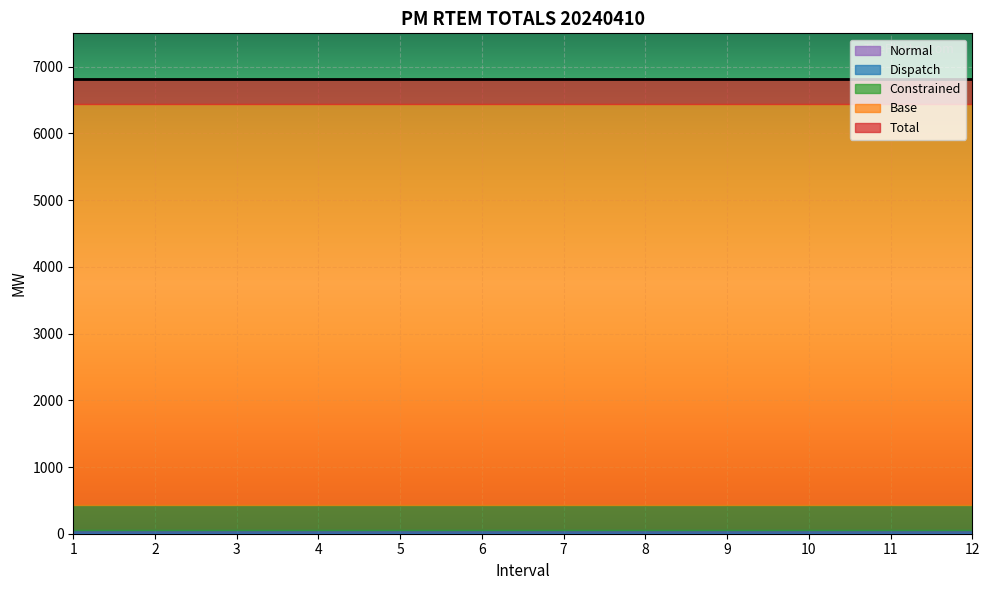

Where is Total nearest to the value 6816?

1